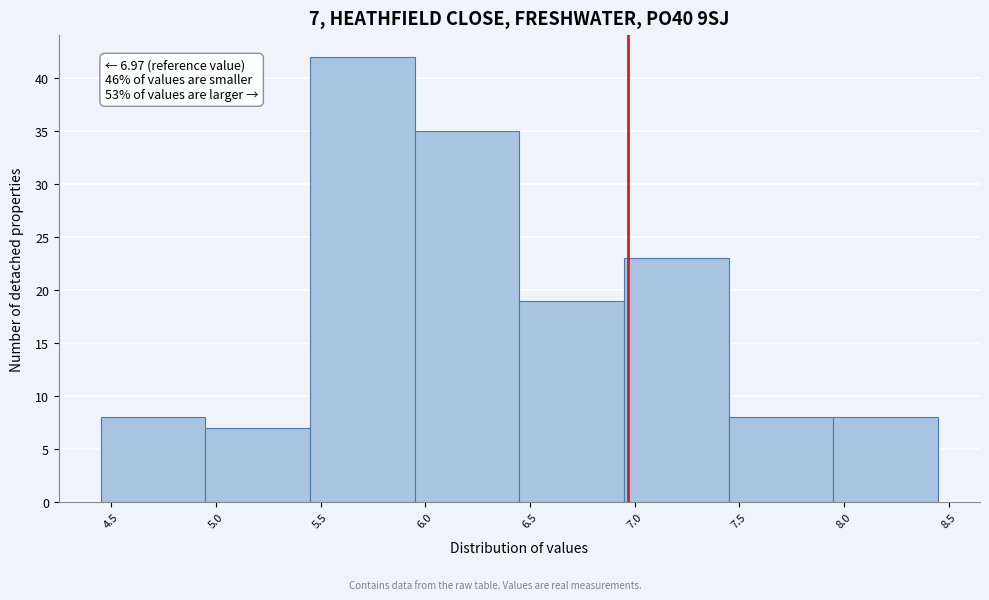

Which range on the x-axis has the tallest bar?

5.45 to 5.95